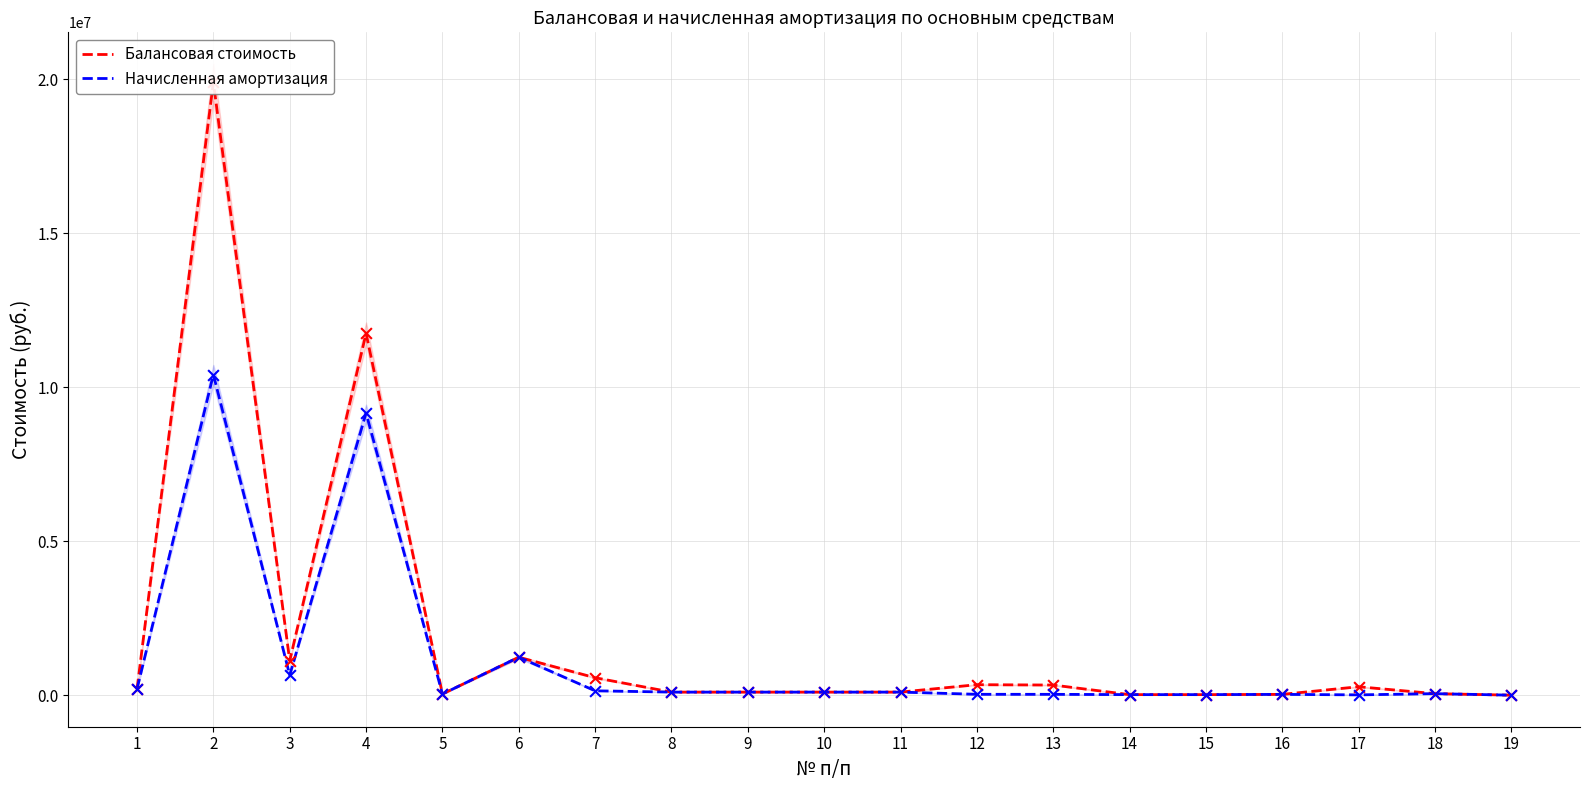

Is the value of Начисленная амортизация at 13 greater than the value of Балансовая стоимость at 18?

No